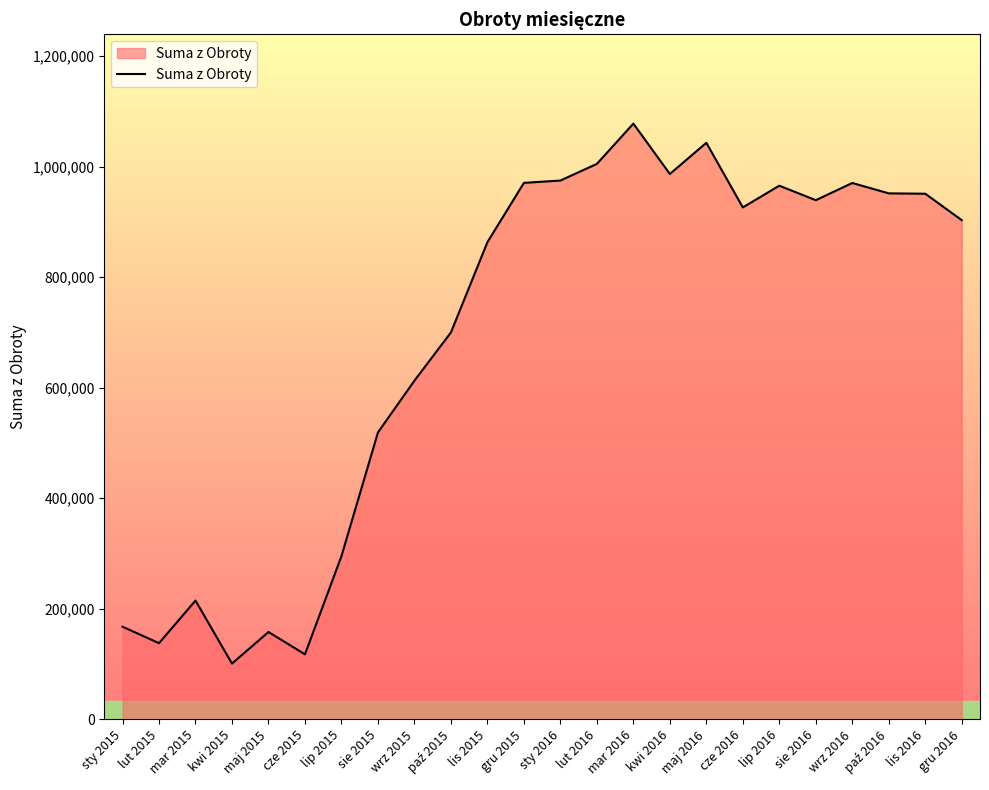

What is the change in value from lut 2015 to gru 2016?

+765154